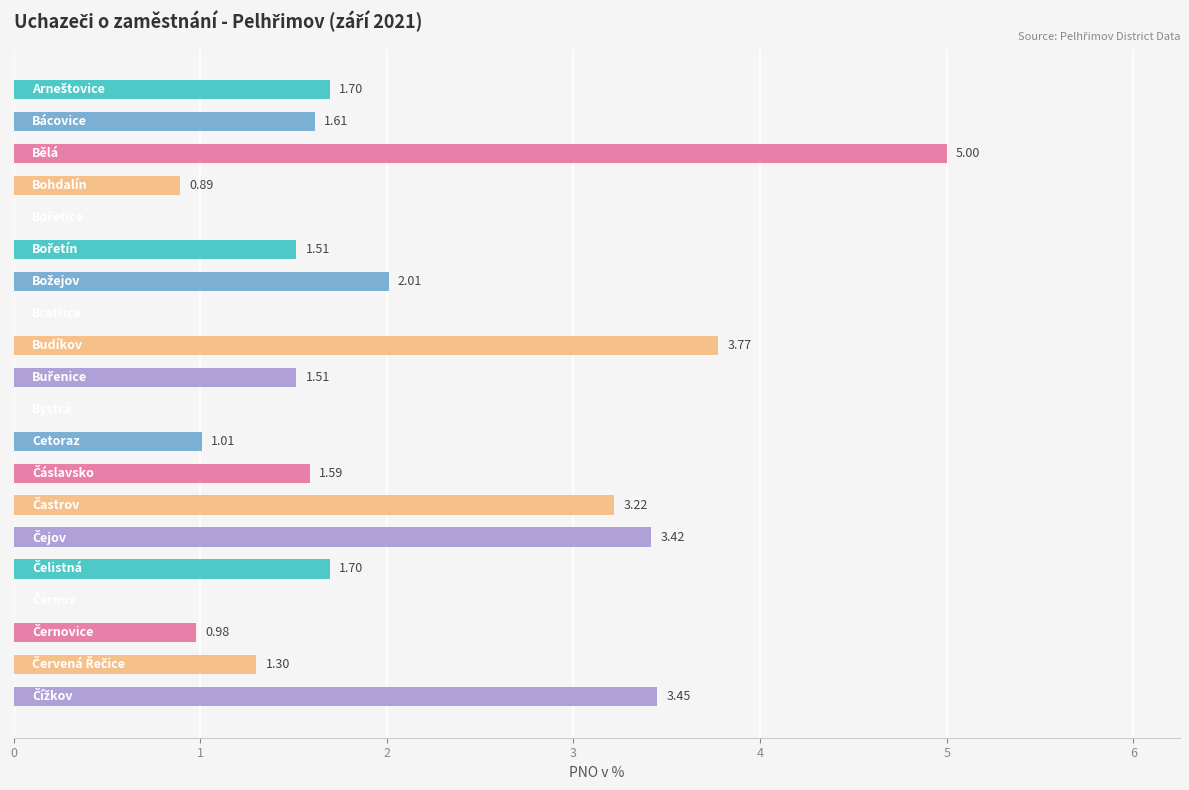

What is the sum of all values?

34.7